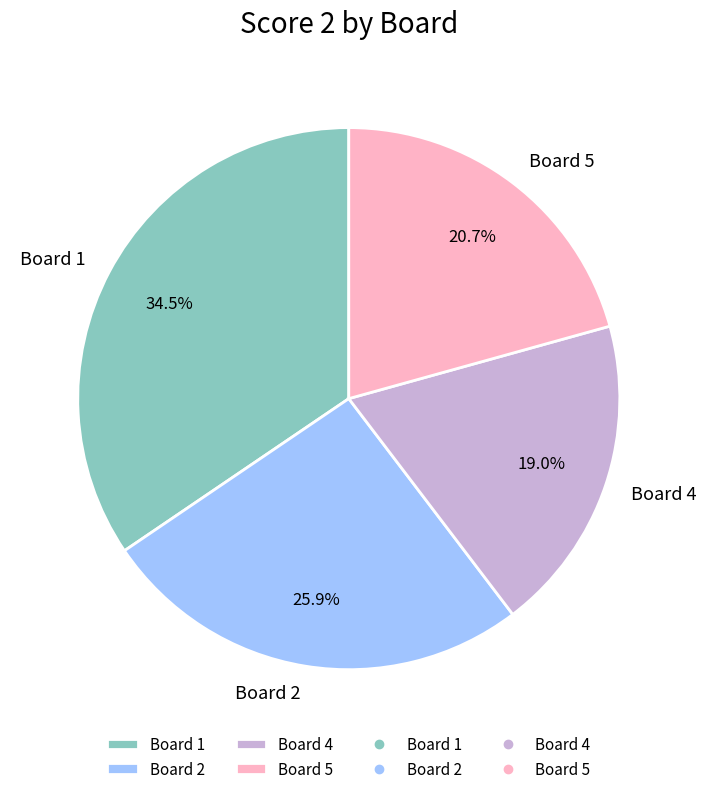

What is the smallest slice in the pie chart?

Board 4